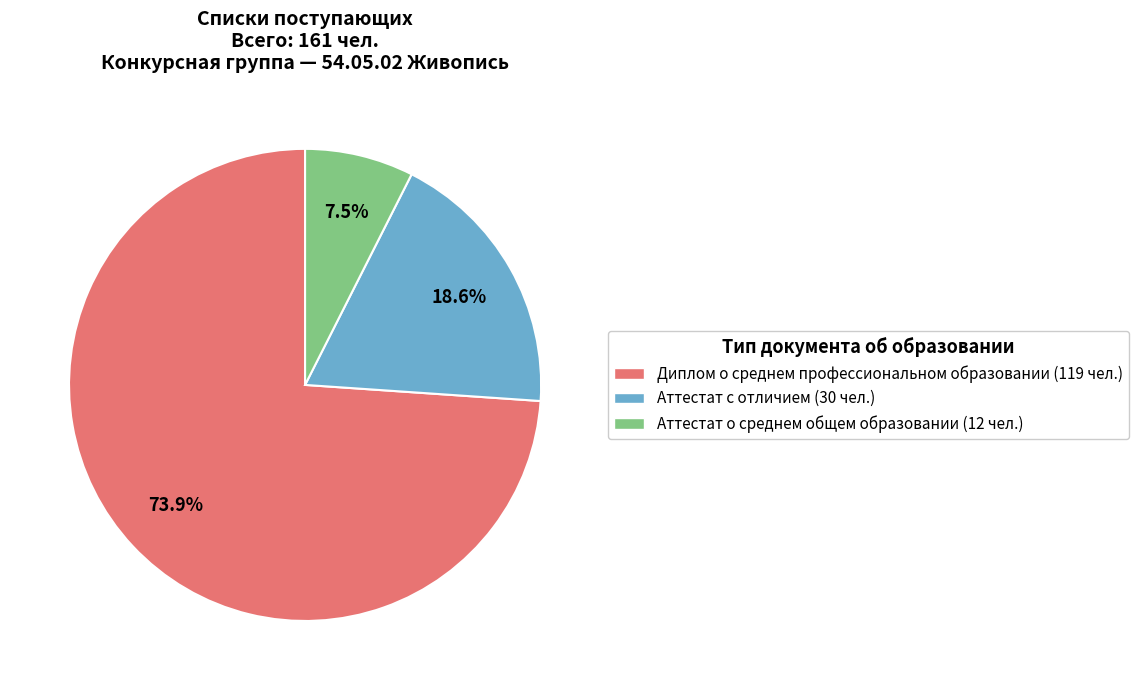

To the nearest percent, what is the average slice percentage?

33%